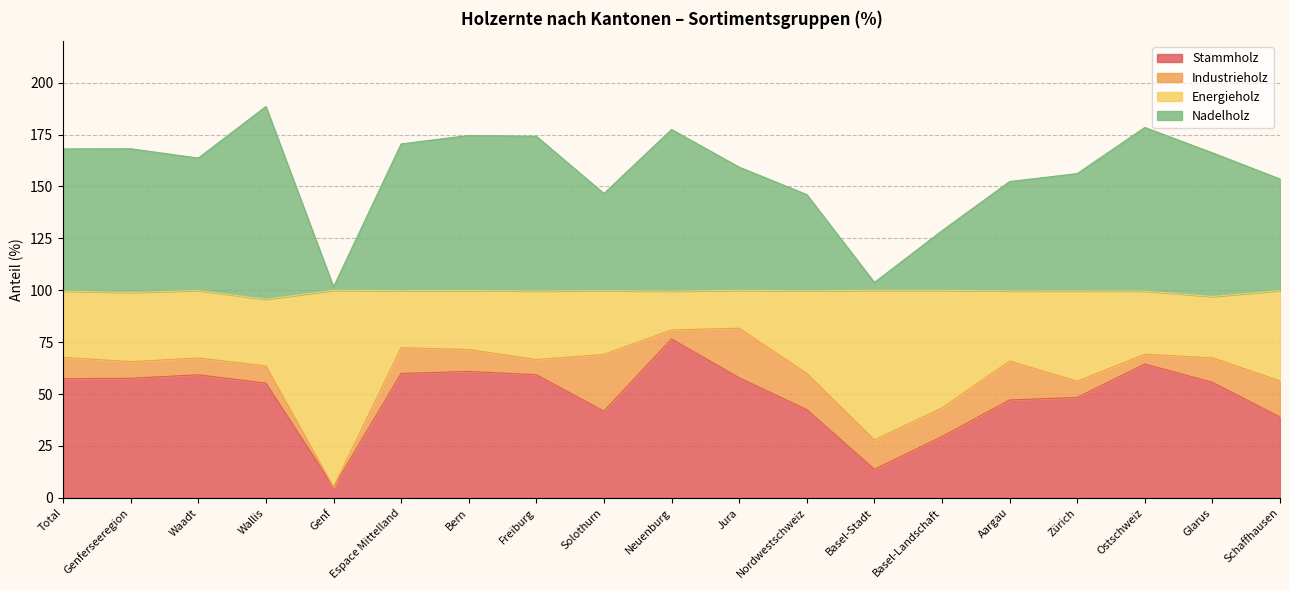

What is the label of the 13th point from the right?

Bern